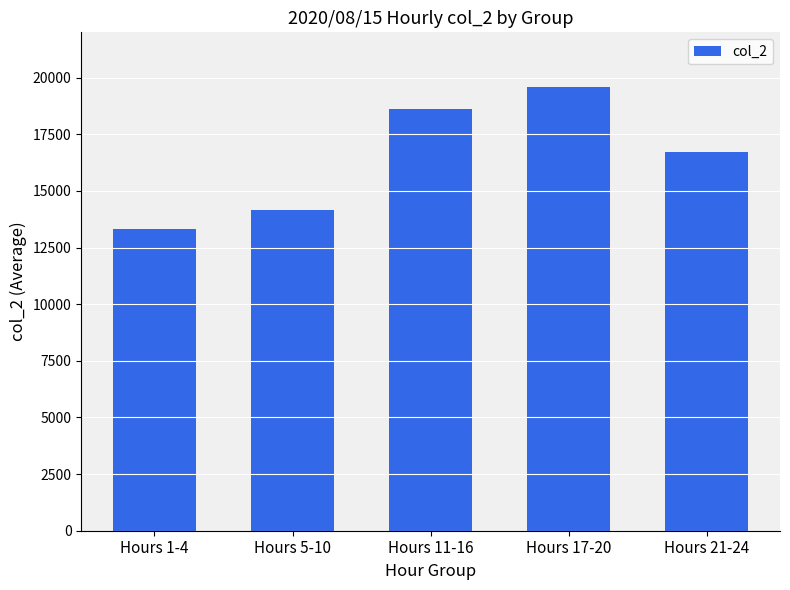

What is the average value?

16483.9